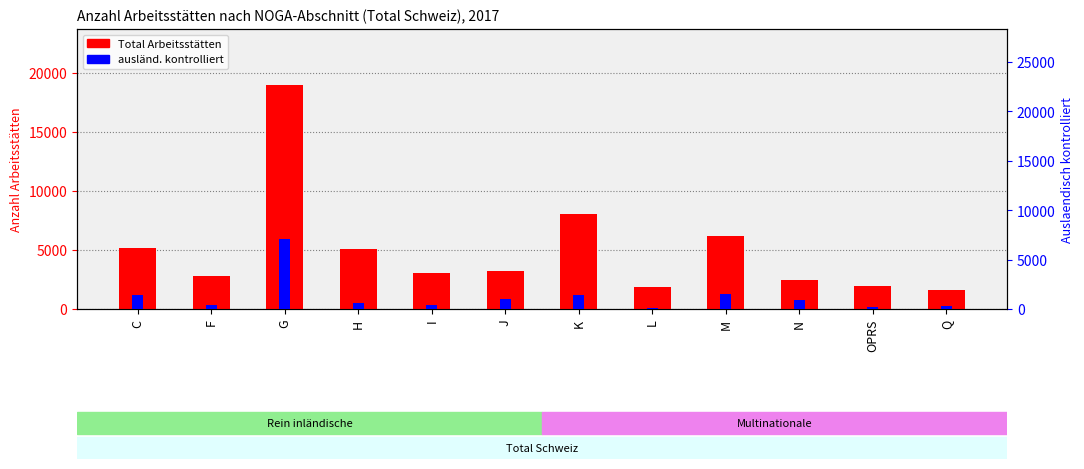

Where is ausländ. kontrolliert nearest to the value 3584?

M